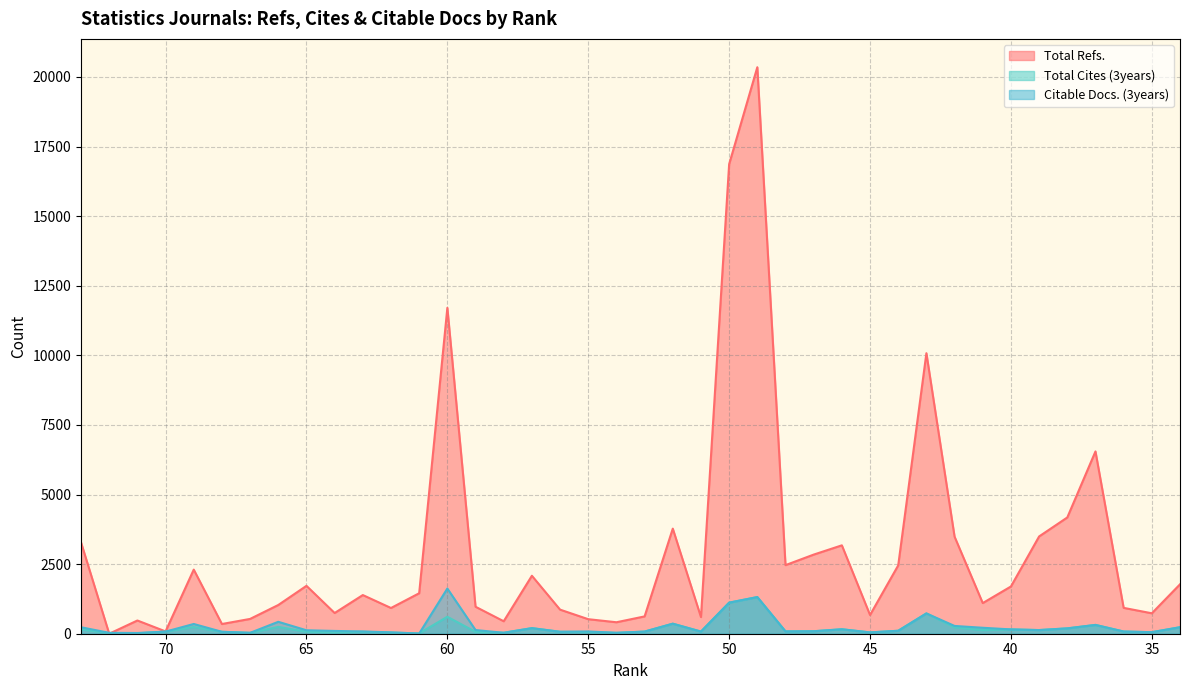

What is the difference between the highest and lowest values at 68?

280